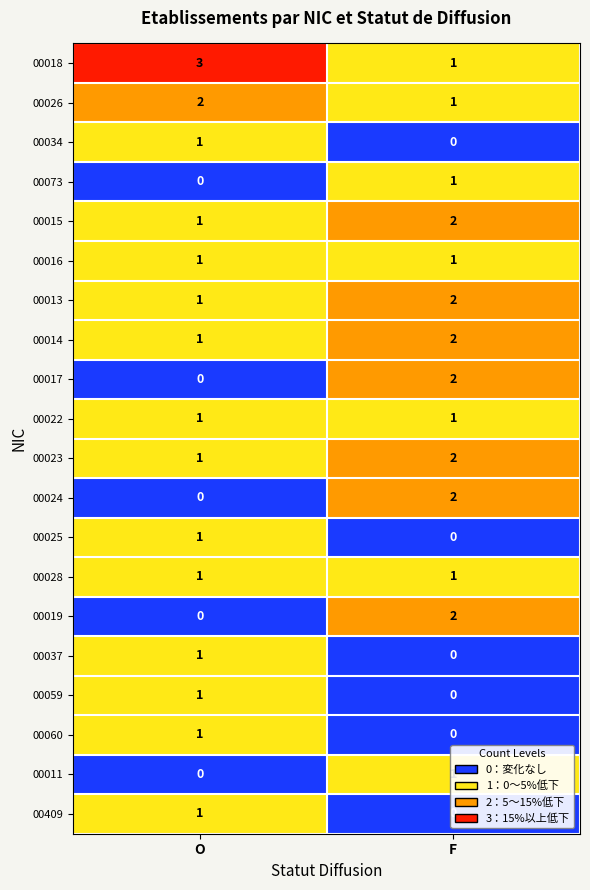

Where is 00011 nearest to the value 0?

O